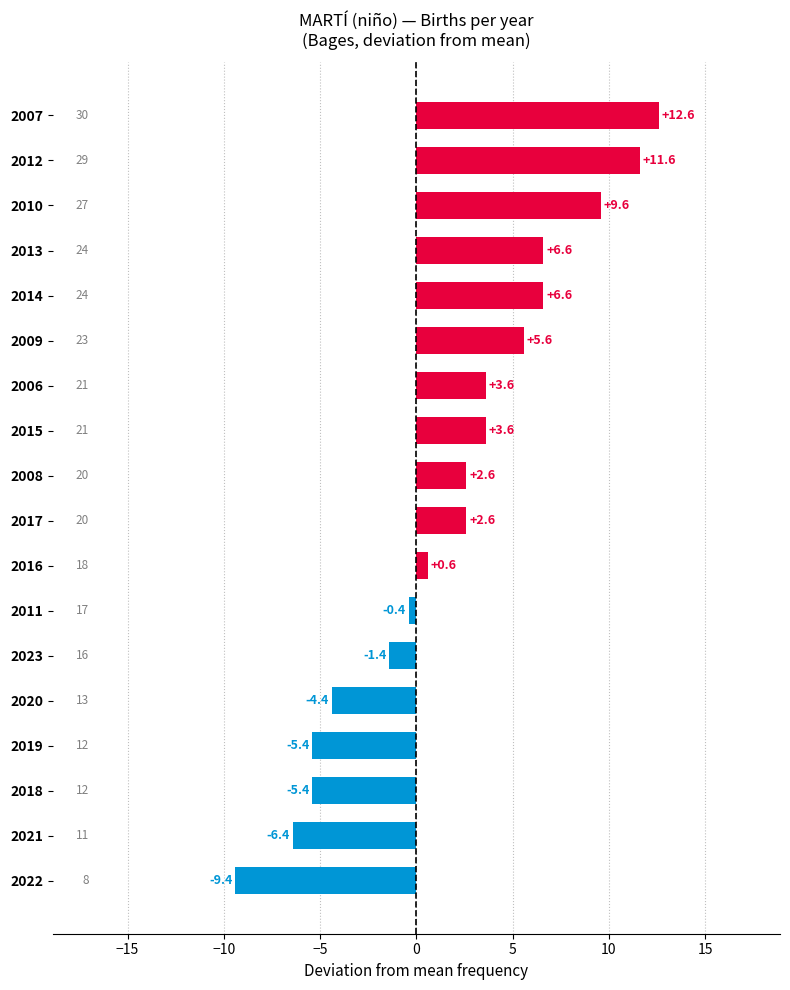

What is the difference between the values at 2013 and 2017?

4.0